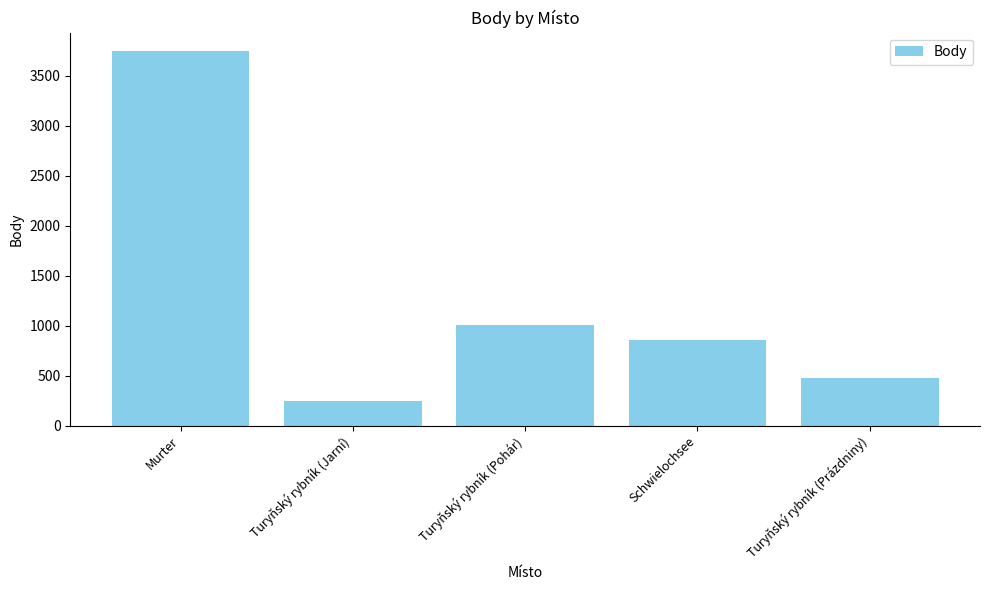

The value at Turyňský rybník (Pohár) is 1005. True or false?

True